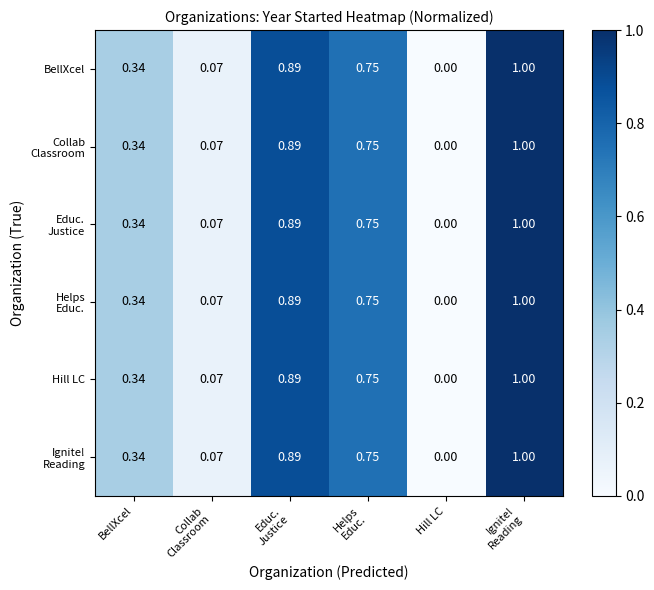

How many data points does each series have?

6